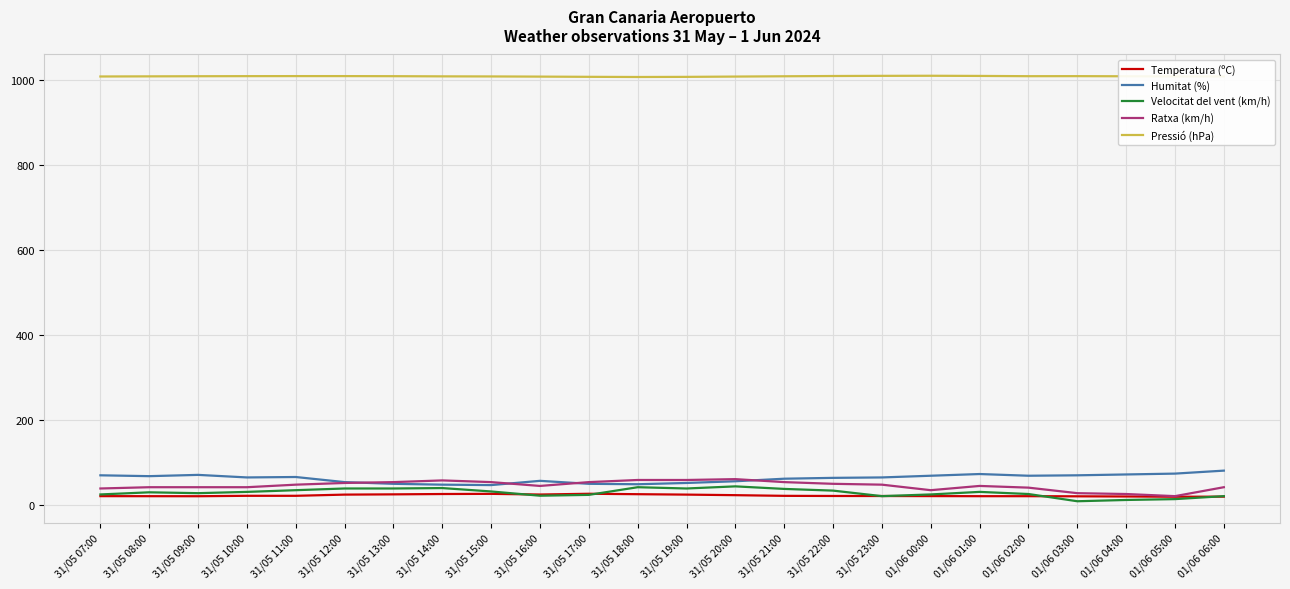

What is the total value across all series at 01/06 06:00?

1172.0